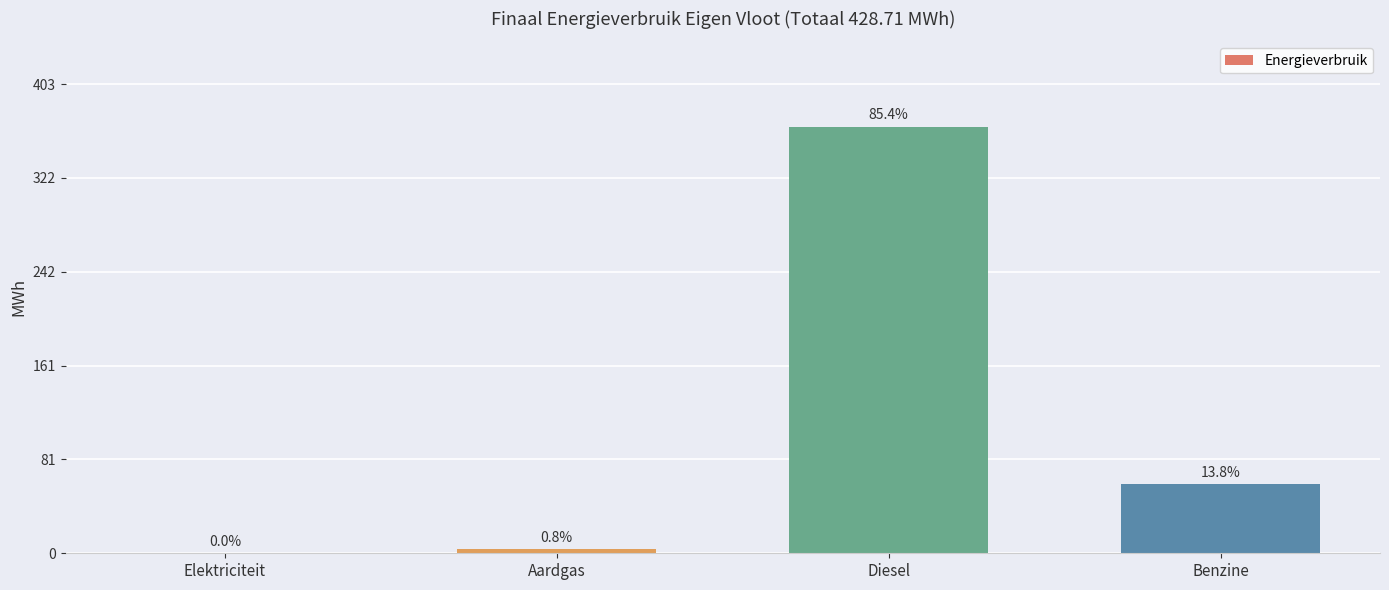

What is the sum of all values?

428.7